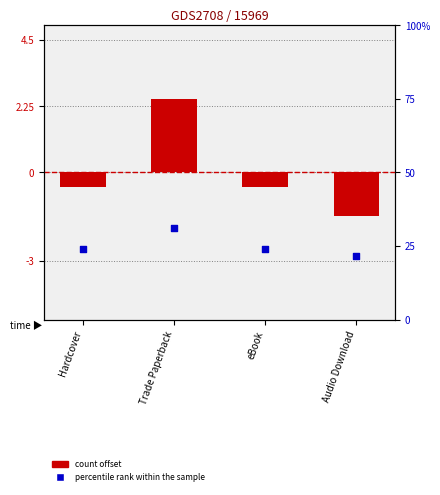

Is the value of count offset at eBook greater than the value of percentile rank within the sample at eBook?

No